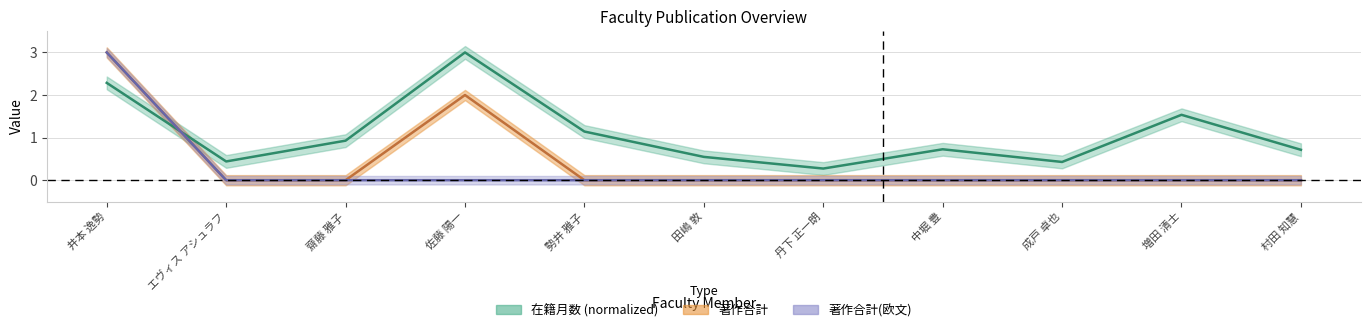

What is the difference between the maximum and second lowest values in the 著作合計 series?

3.0